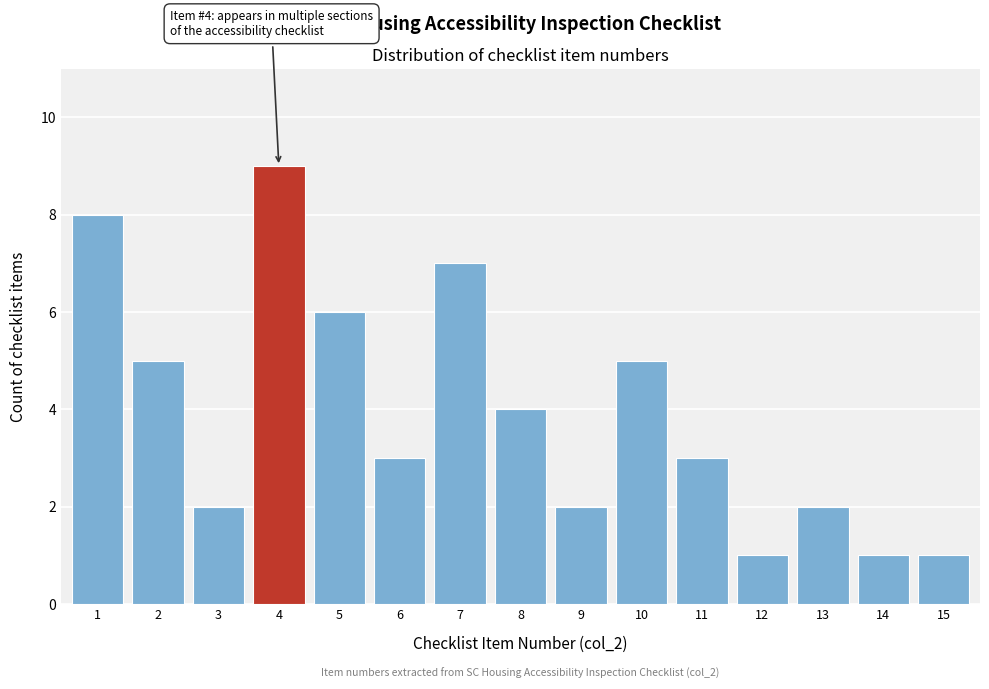

Reading left to right, extract all data points from this chart.

1=8	2=5	3=2	4=9	5=6	6=3	7=7	8=4	9=2	10=5	11=3	12=1	13=2	14=1	15=1